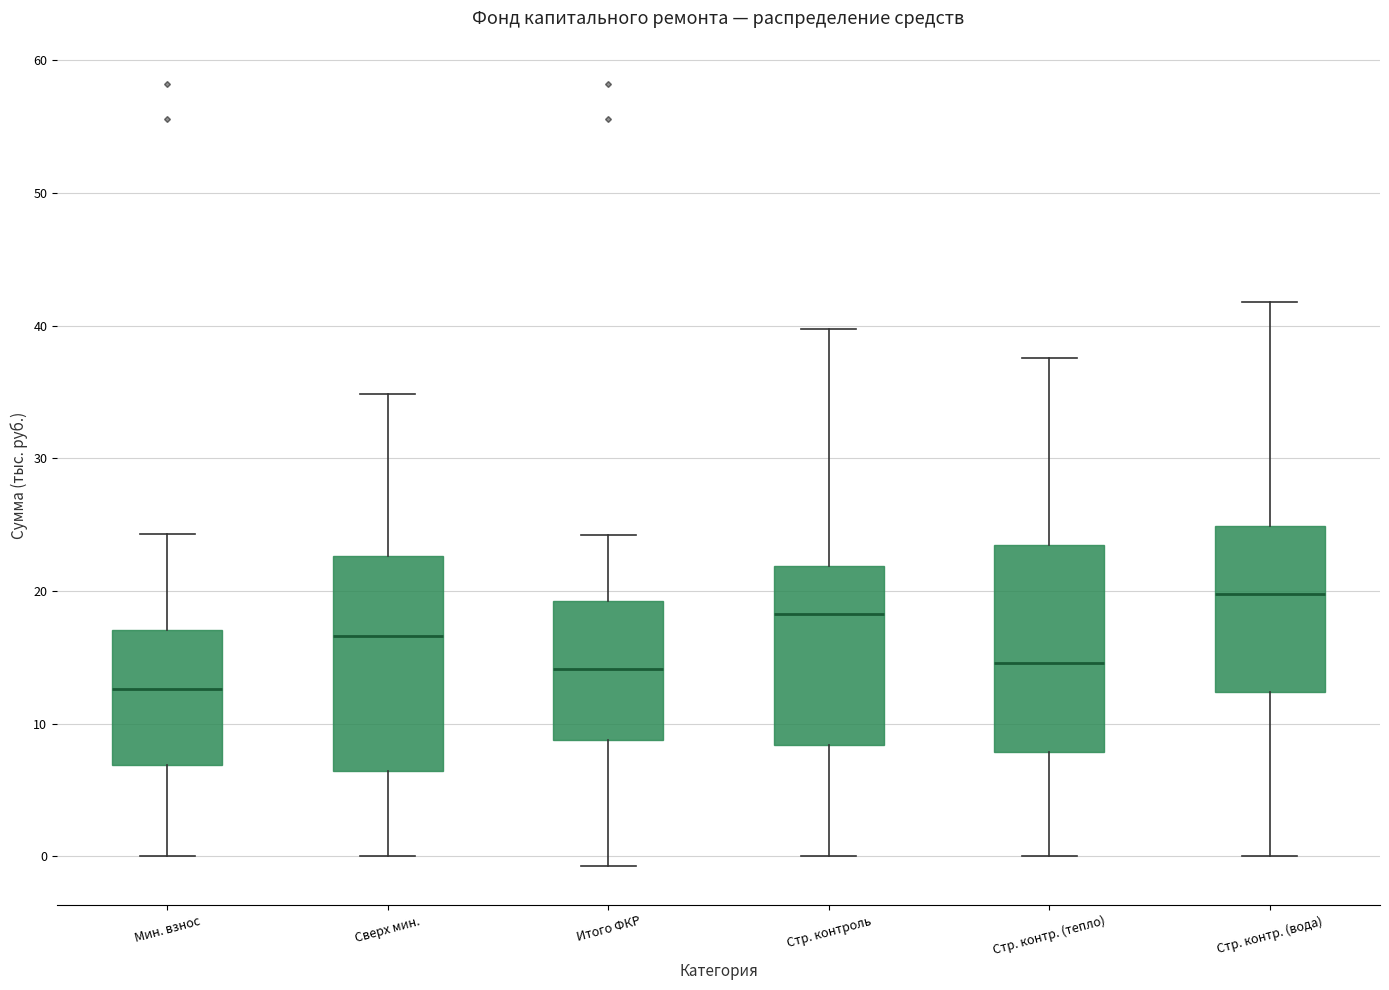

Reading left to right, transcribe this box plot: for each box, give where its median line is, the range the box spans, and where its two whiskers end, as read against the y-axis. The values are not printed on the chart, so give them approximately, as read against the axis.

Мин. взнос: median 13, box 7 to 17, whiskers 0 to 24
Сверх мин.: median 17, box 6 to 23, whiskers 0 to 35
Итого ФКР: median 14, box 9 to 19, whiskers -1 to 24
Стр. контроль: median 18, box 8 to 22, whiskers 0 to 40
Стр. контр. (тепло): median 15, box 8 to 23, whiskers 0 to 38
Стр. контр. (вода): median 20, box 12 to 25, whiskers 0 to 42